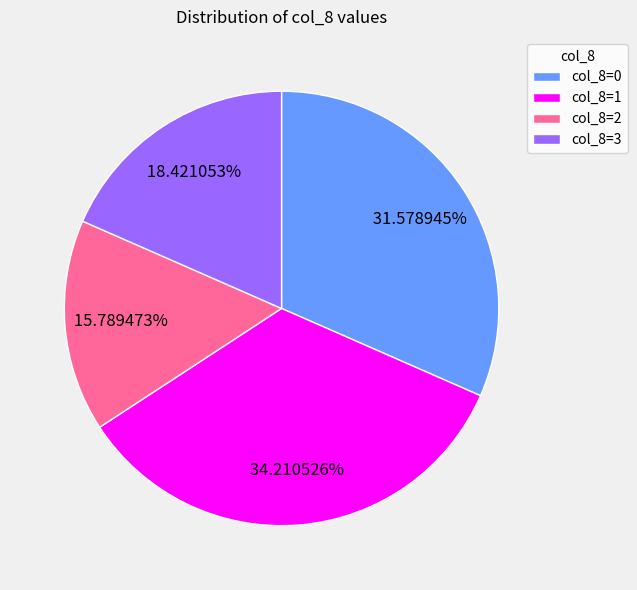

To the nearest percent, what is the average slice percentage?

25%